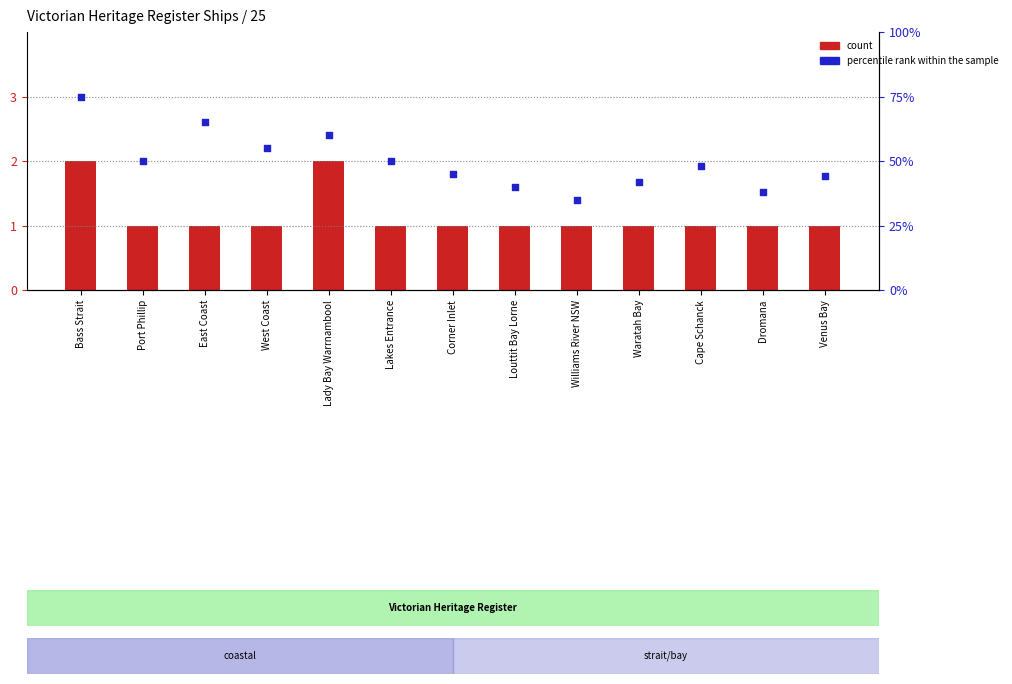

What are all the series names shown in the legend?

count, percentile rank within the sample